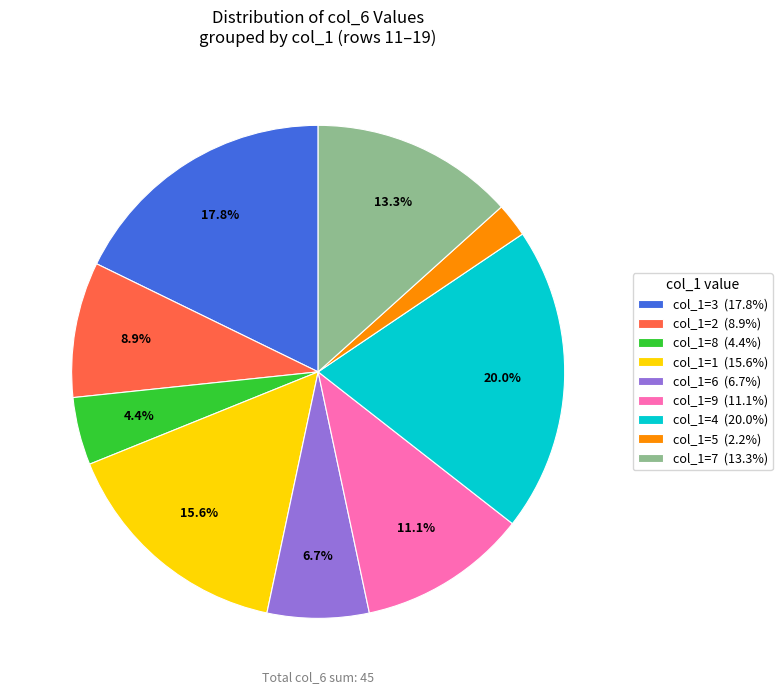

How many segments does this pie chart have?

9